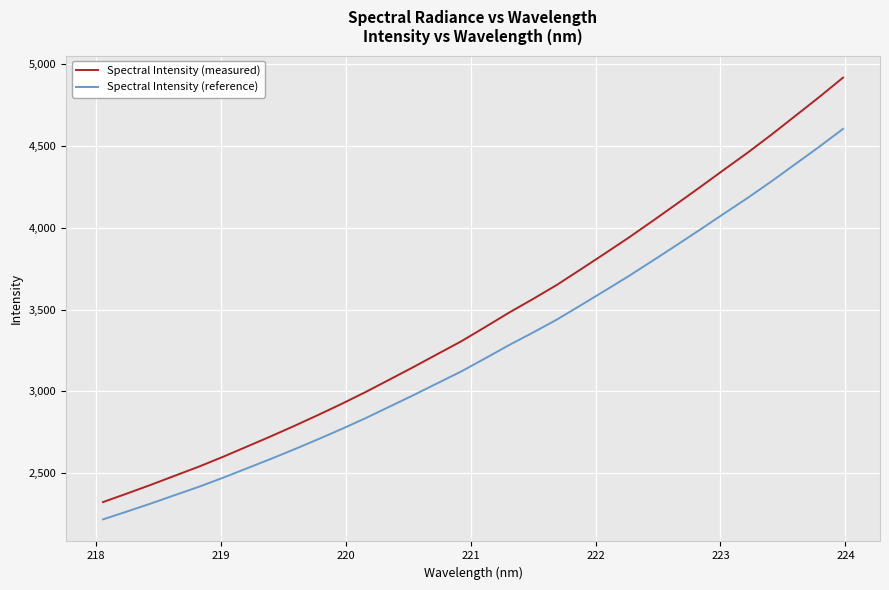

List the series in order of their peak value, highest first.

Spectral Intensity (measured), Spectral Intensity (reference)